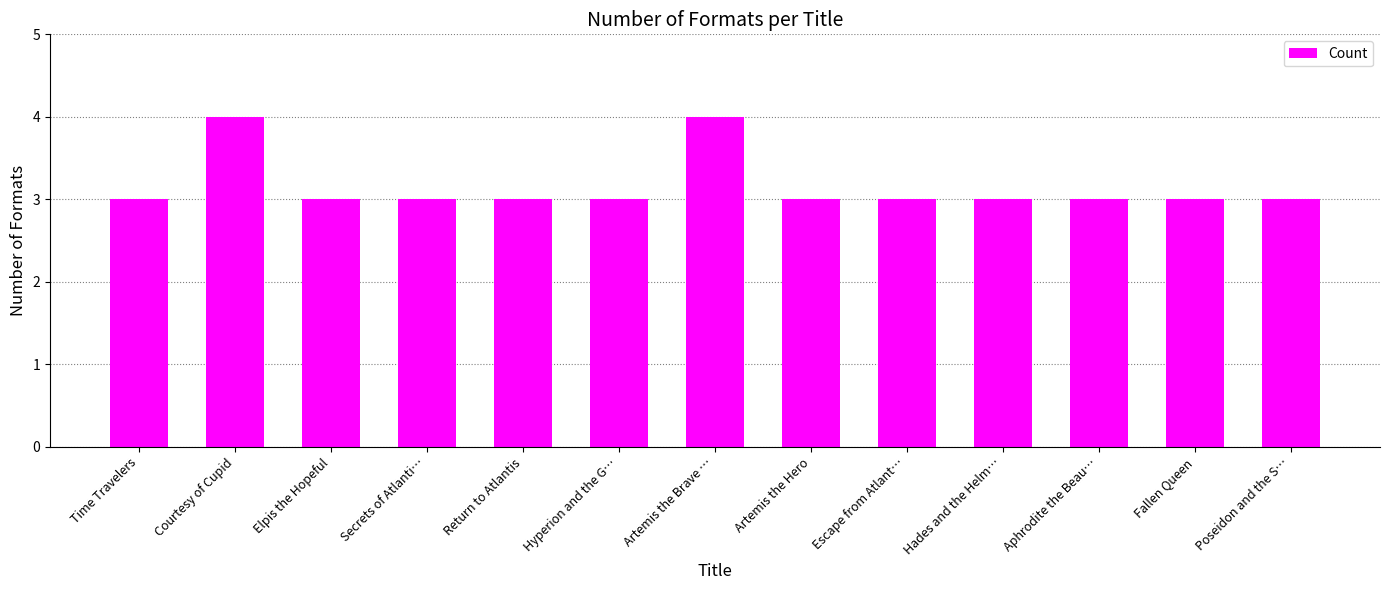

Reading left to right, list all the values displayed in this chart.

3	4	3	3	3	3	4	3	3	3	3	3	3